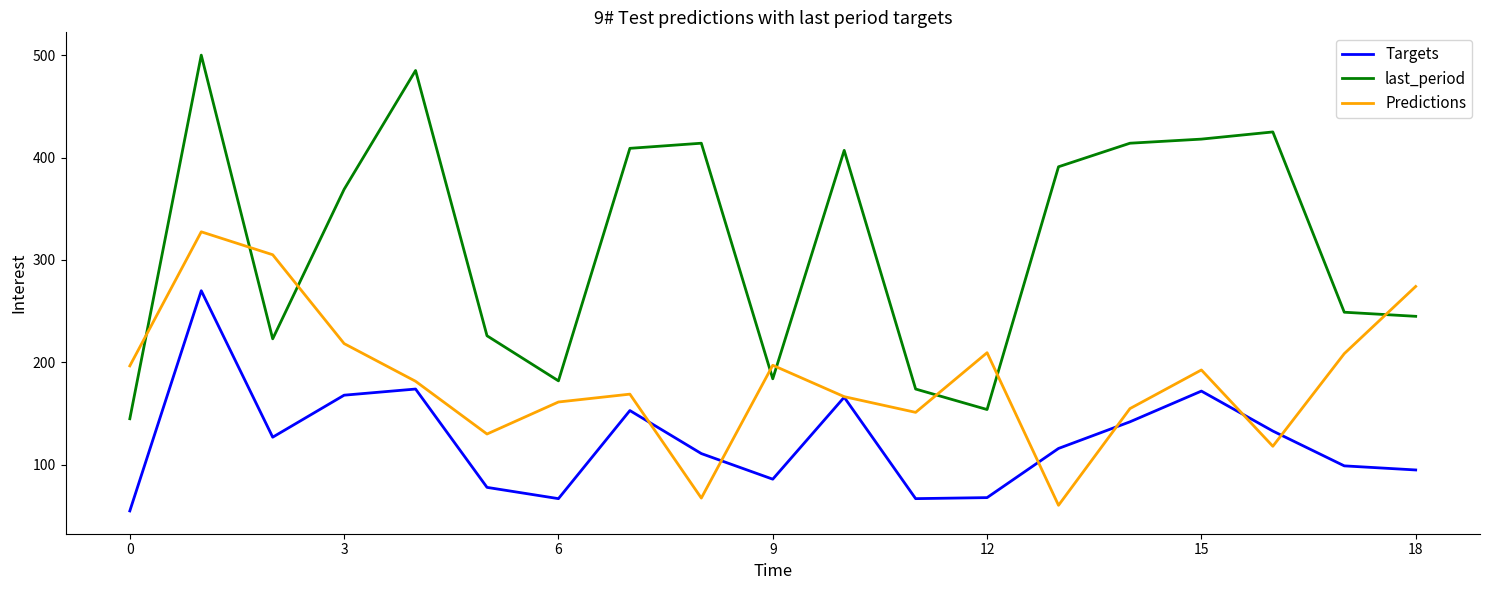

True or false: Targets and last_period intersect in this chart.

False